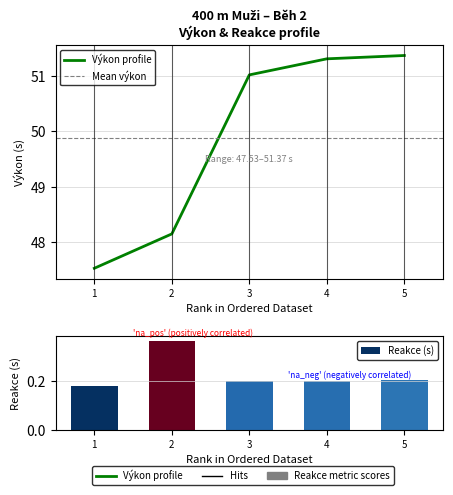

How many values in the Výkon series exceed 51?

3